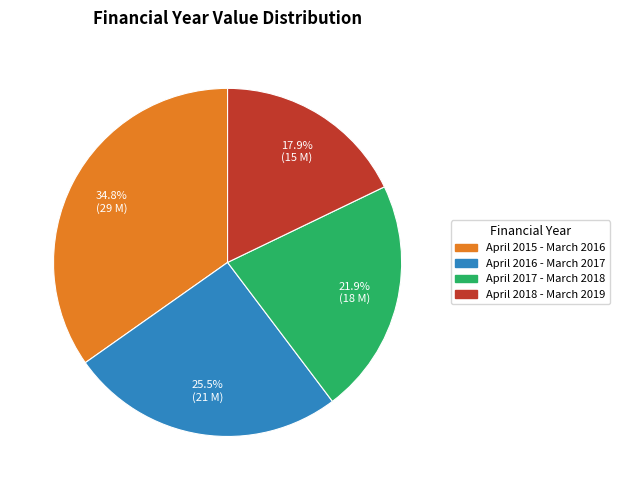

Do April 2016 - March 2017 and April 2015 - March 2016 together represent more than half of the pie?

Yes